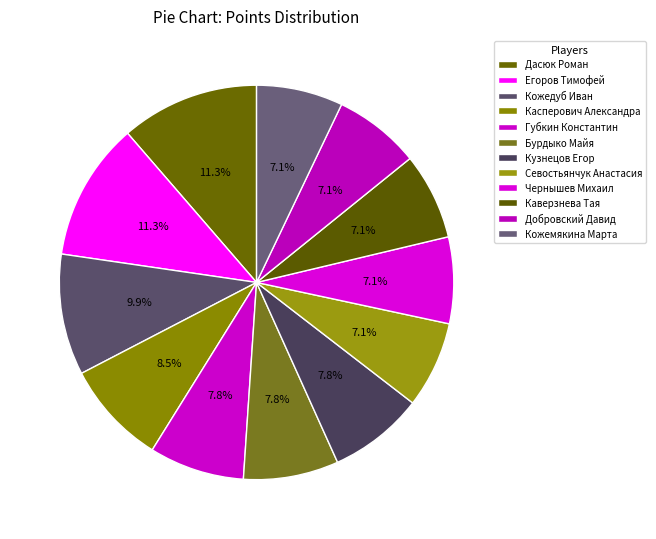

Count the number of slices in the pie.

12